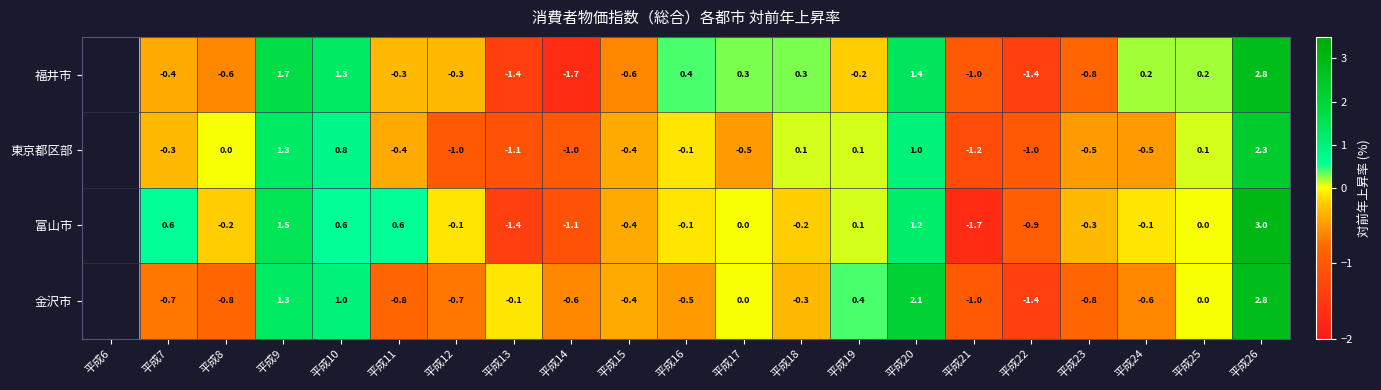

What is the total value across all series at 平成14?

-4.4